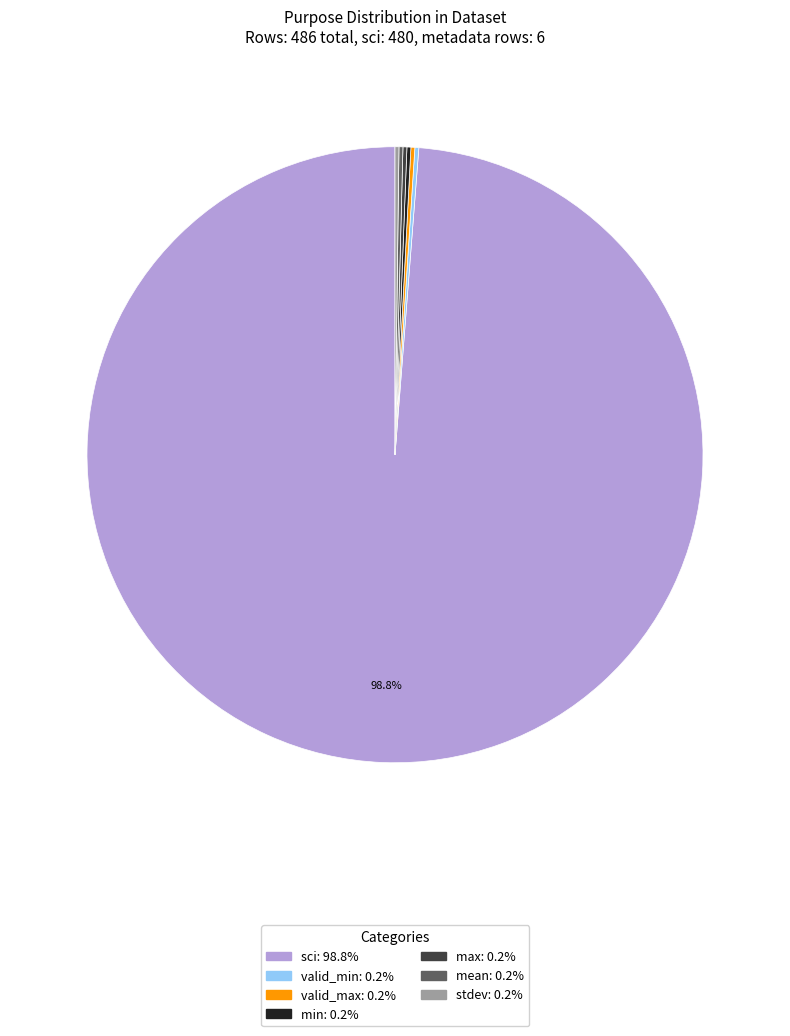

To the nearest percent, what is the average slice percentage?

14%